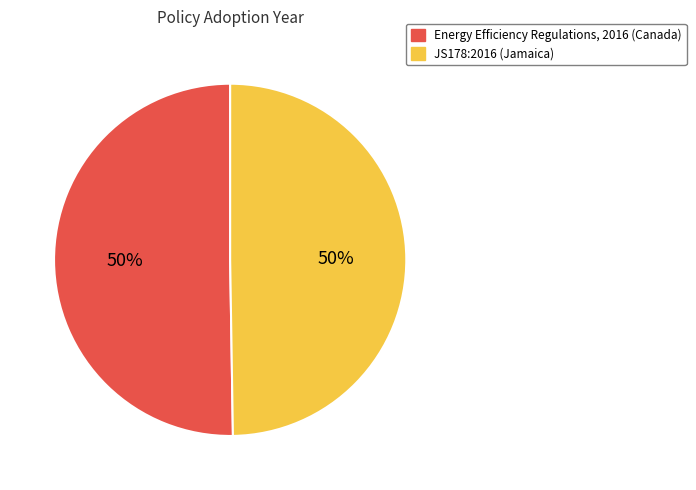

How many segments does this pie chart have?

2